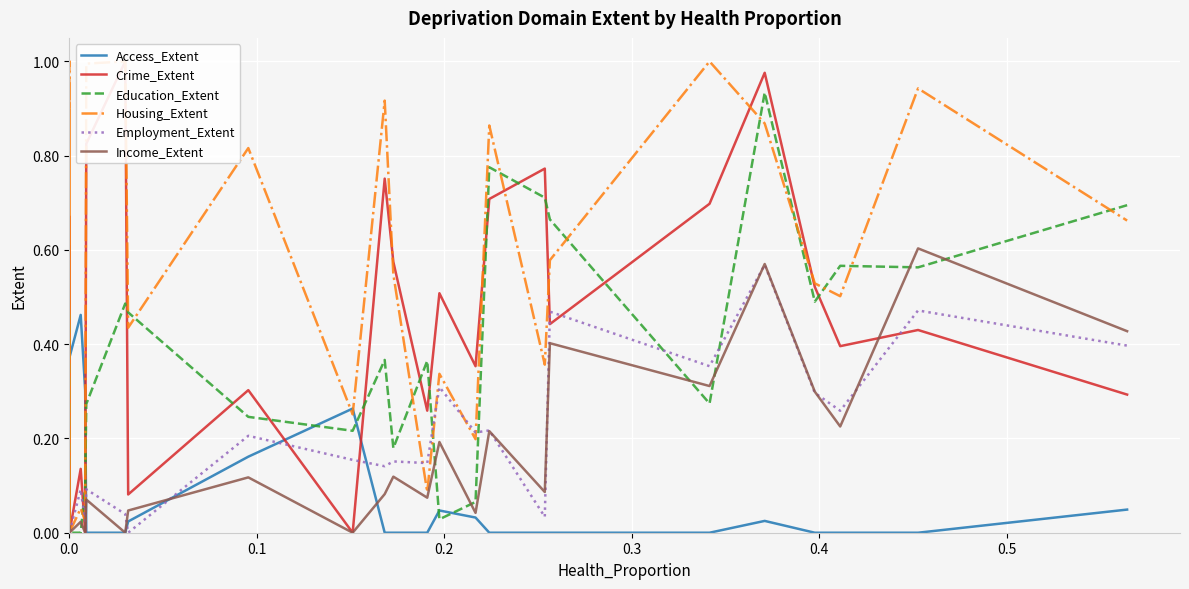

Which series ends up on top after the final intersection of Access_Extent and Employment_Extent?

Employment_Extent